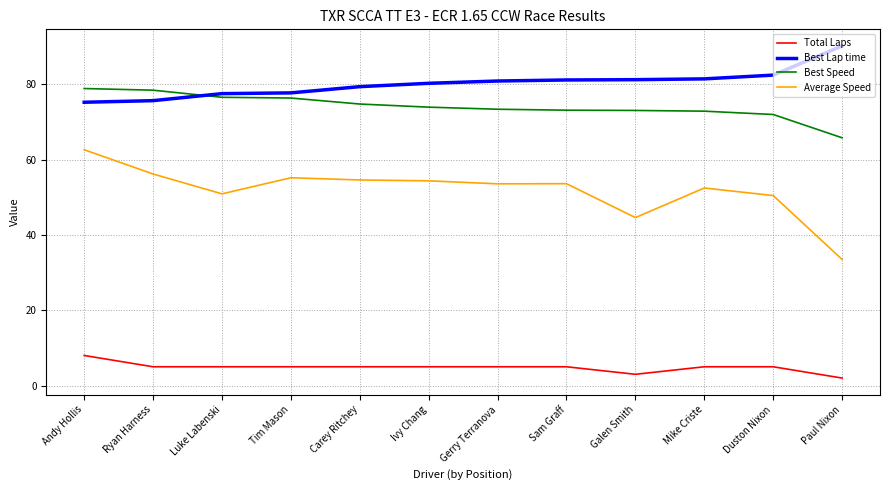

Rank the series by their maximum value, from highest to lowest.

Best Lap time, Best Speed, Average Speed, Total Laps